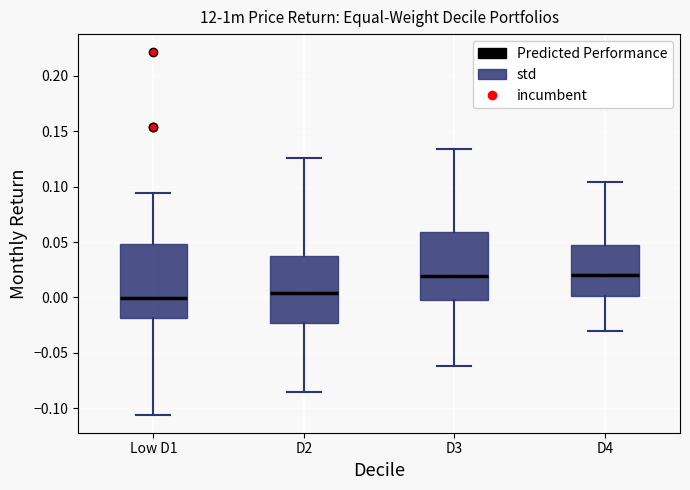

Reading left to right, read every box against the y-axis: the position of its median line, the range the box covers, and the ends of its whiskers. The values are not printed on the chart, so give them approximately, as read against the axis.

Low D1: median 0.000, box -0.020 to 0.050, whiskers -0.105 to 0.095
D2: median 0.005, box -0.025 to 0.035, whiskers -0.085 to 0.125
D3: median 0.020, box 0.000 to 0.060, whiskers -0.060 to 0.135
D4: median 0.020, box 0.000 to 0.050, whiskers -0.030 to 0.105